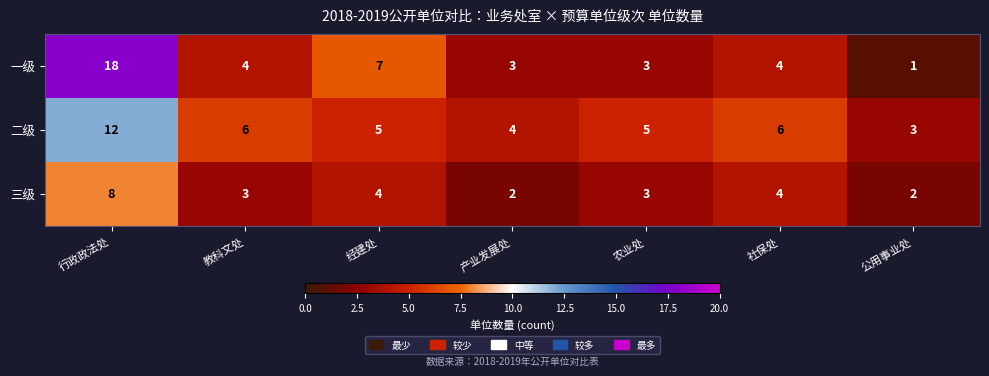

Reading left to right, transcribe all the data shown in this chart.

一级: 18	4	7	3	3	4	1
二级: 12	6	5	4	5	6	3
三级: 8	3	4	2	3	4	2